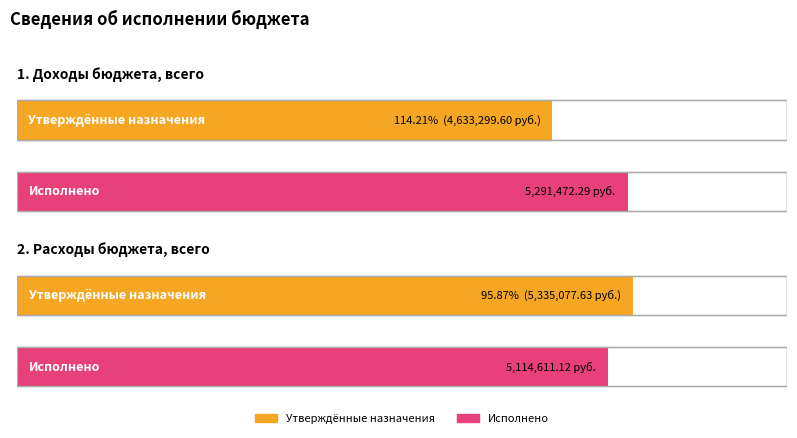

What is the total value across all series at 1. Доходы бюджета, всего?

9924771.9